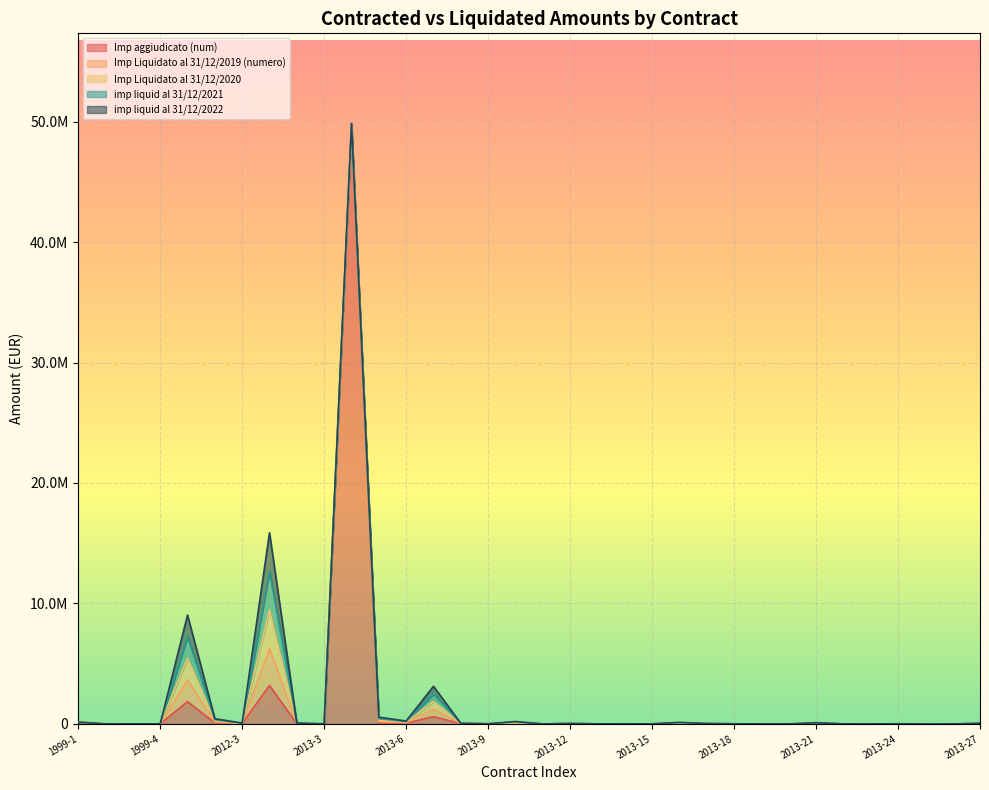

What are all the series names shown in the legend?

Imp aggiudicato (num), Imp Liquidato al 31/12/2019 (numero), Imp Liquidato al 31/12/2020, imp liquid al 31/12/2021, imp liquid al 31/12/2022